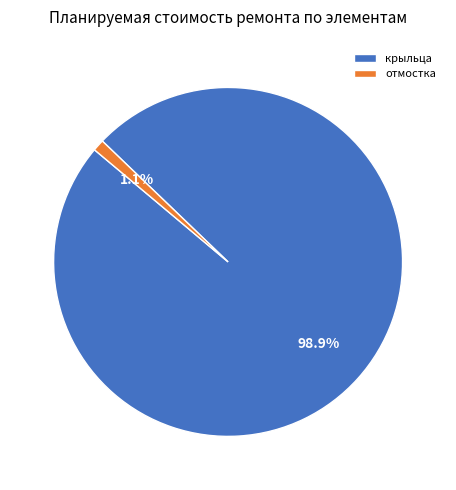

Rank the categories by value from highest to lowest.

крыльца, отмостка